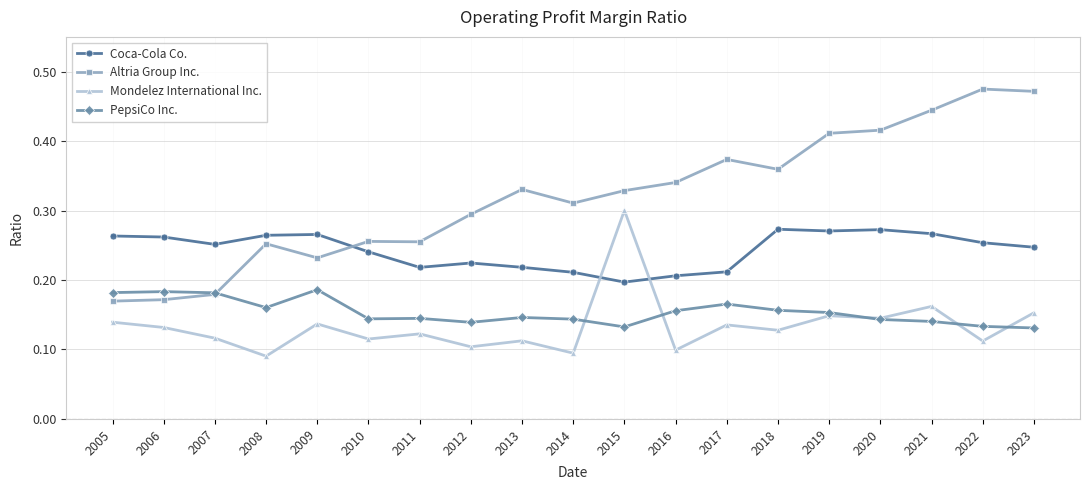

Is the value of Mondelez International Inc. at 2011 greater than the value of Altria Group Inc. at 2013?

No